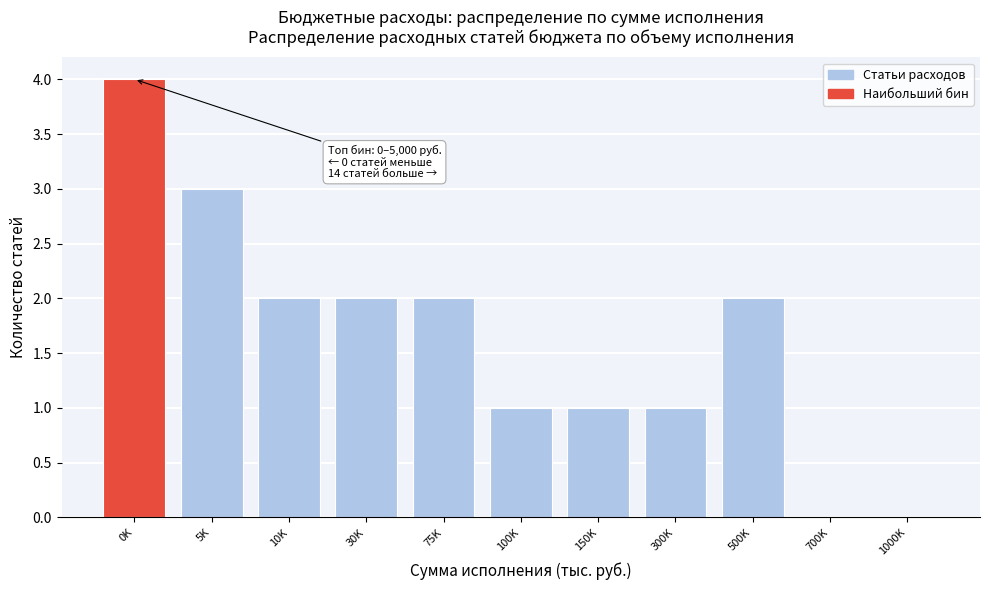

Reading left to right, extract all data points from this chart.

0K=4	5K=3	10K=2	30K=2	75K=2	100K=1	150K=1	300K=1	500K=2	700K=0	1000K=0